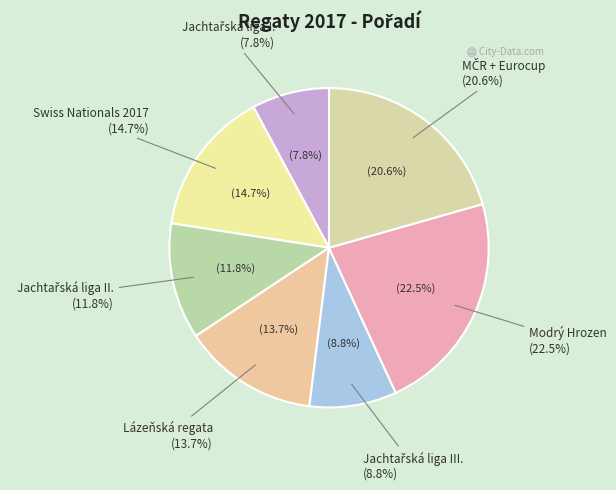

Which category has the biggest portion of the pie?

Modrý Hrozen